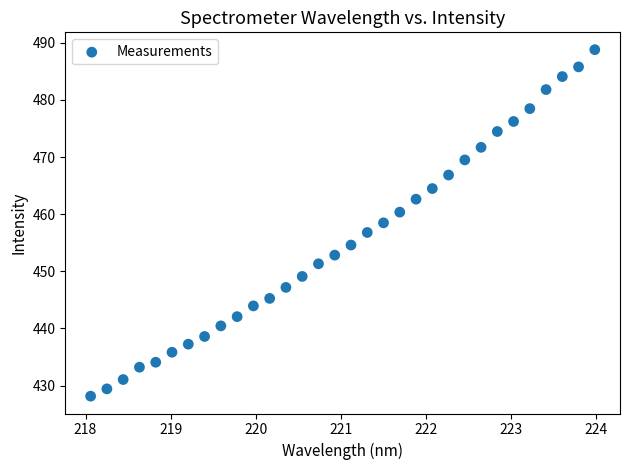

What is the range of Y values (max minus min)?

60.7